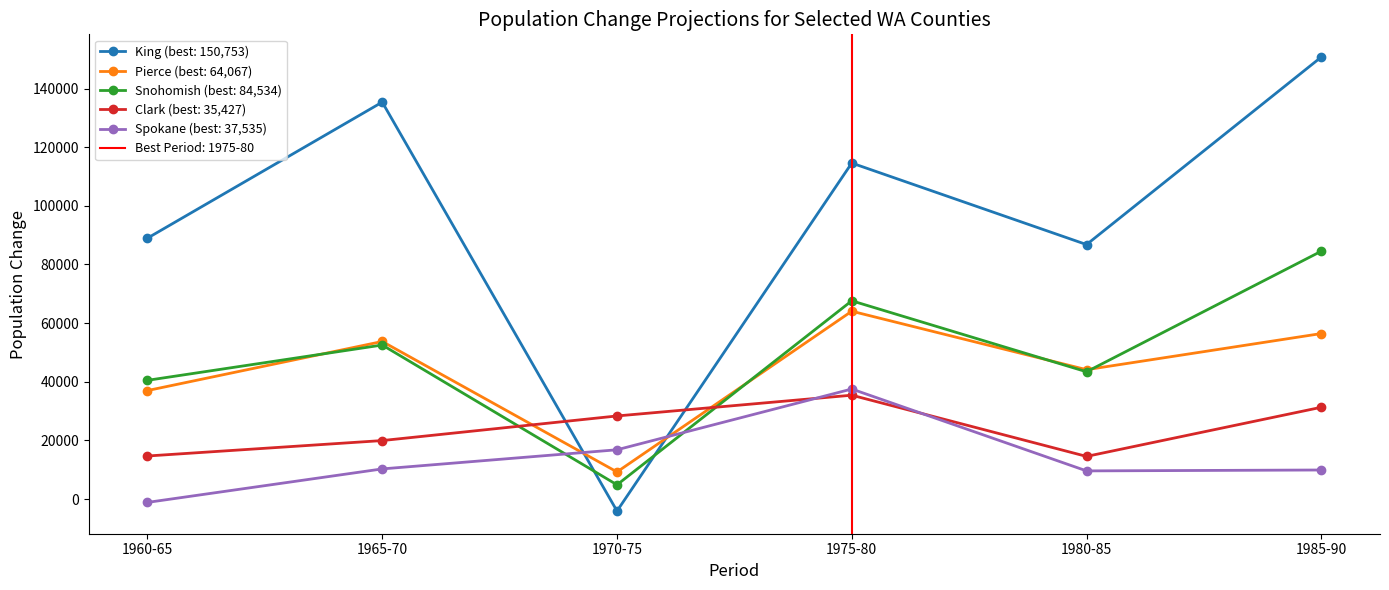

What is the sum of the Snohomish values at 1960-65 and 1965-70?

93037